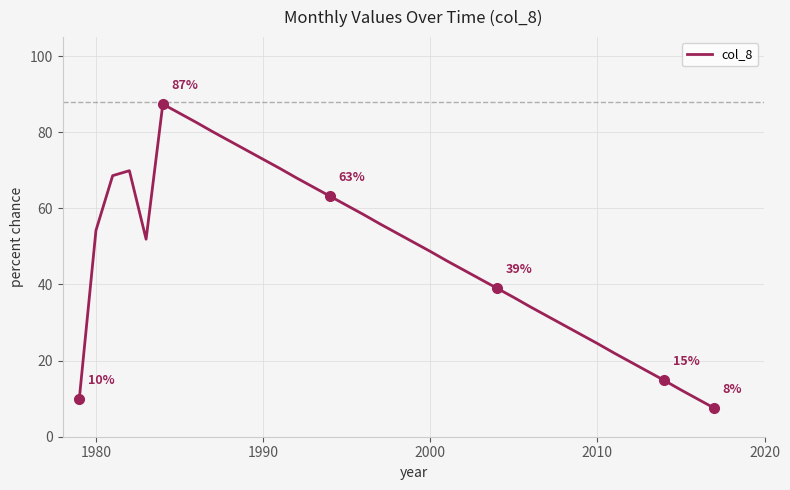

What is the smallest value displayed?

7.5